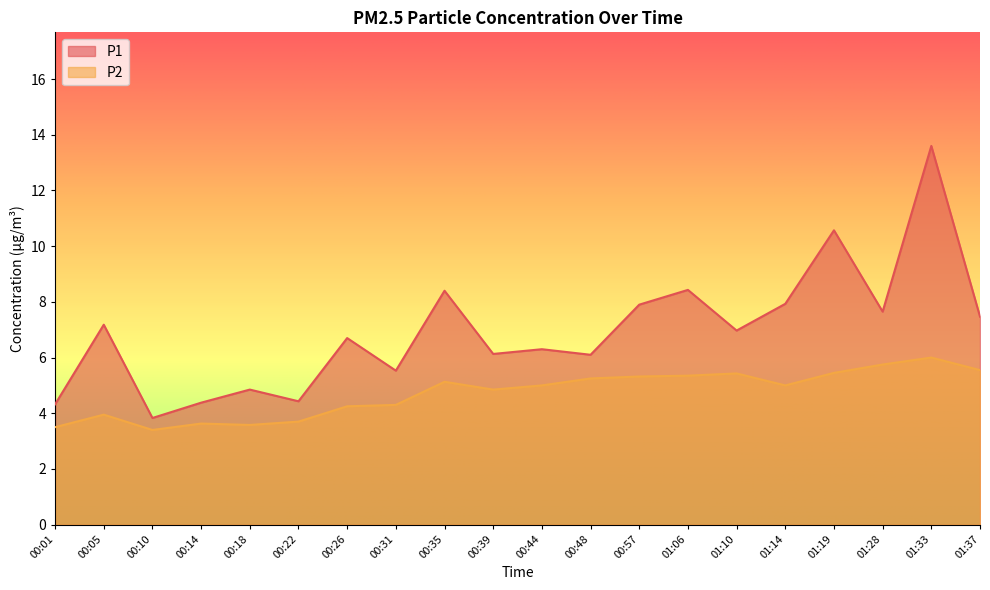

Is the value of P1 at 00:10 greater than the value of P2 at 01:19?

No